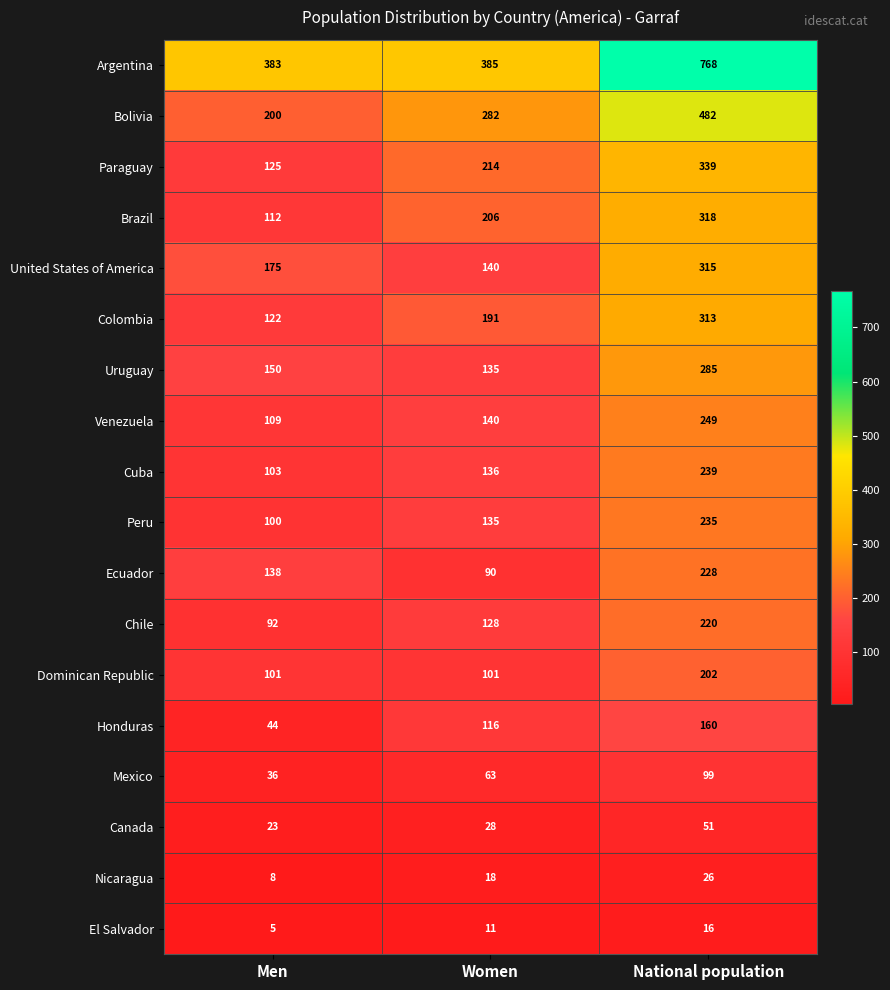

Between Men and National population, which series saw the biggest shift?

Argentina